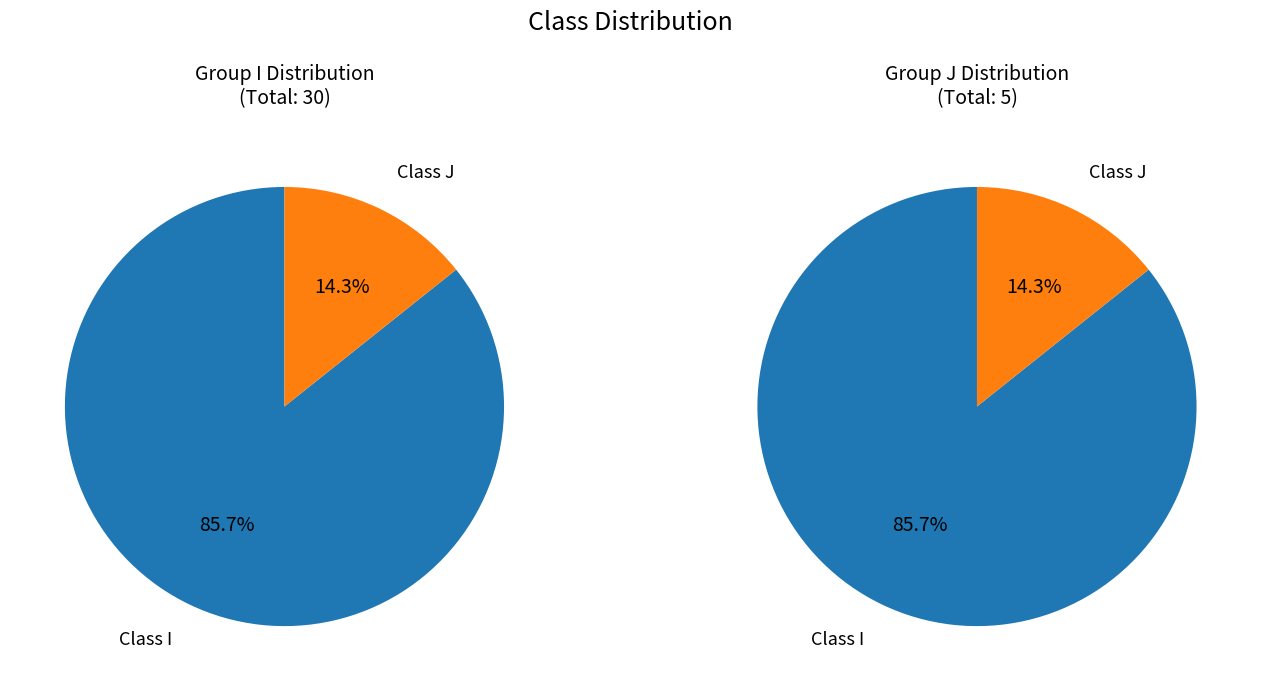

Is it true that I is 79% of the pie?

False